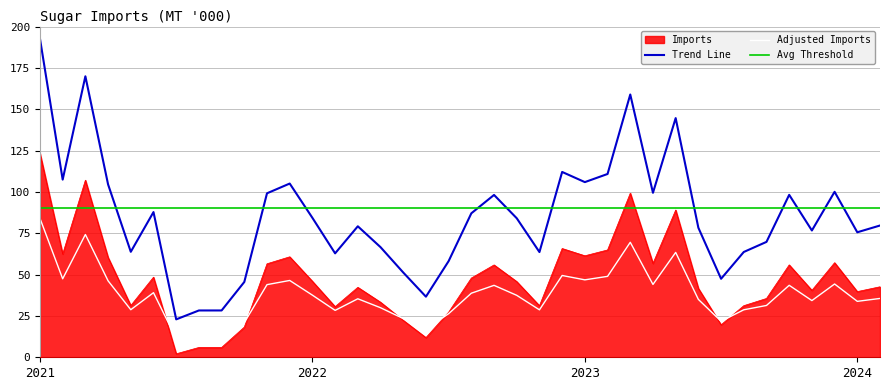

At how many categories does at least one series exceed 39?

38